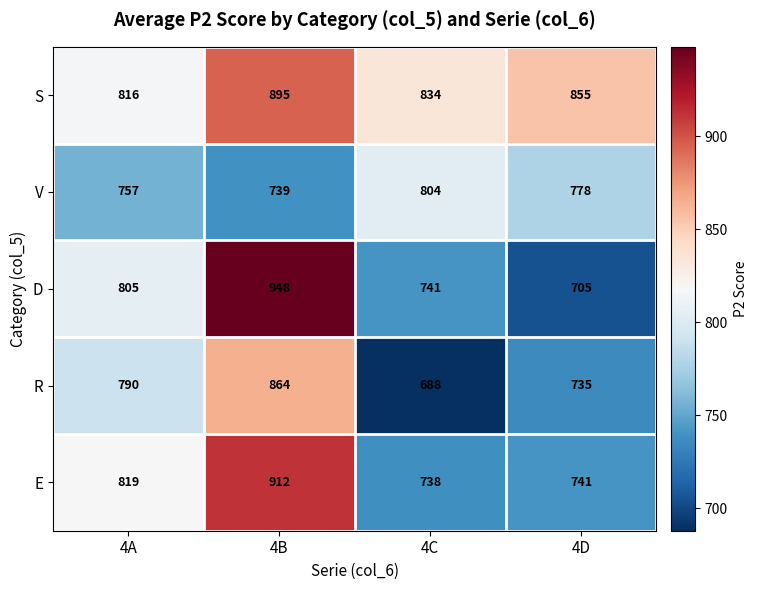

The D series shows 805 at 4A. True or false?

True